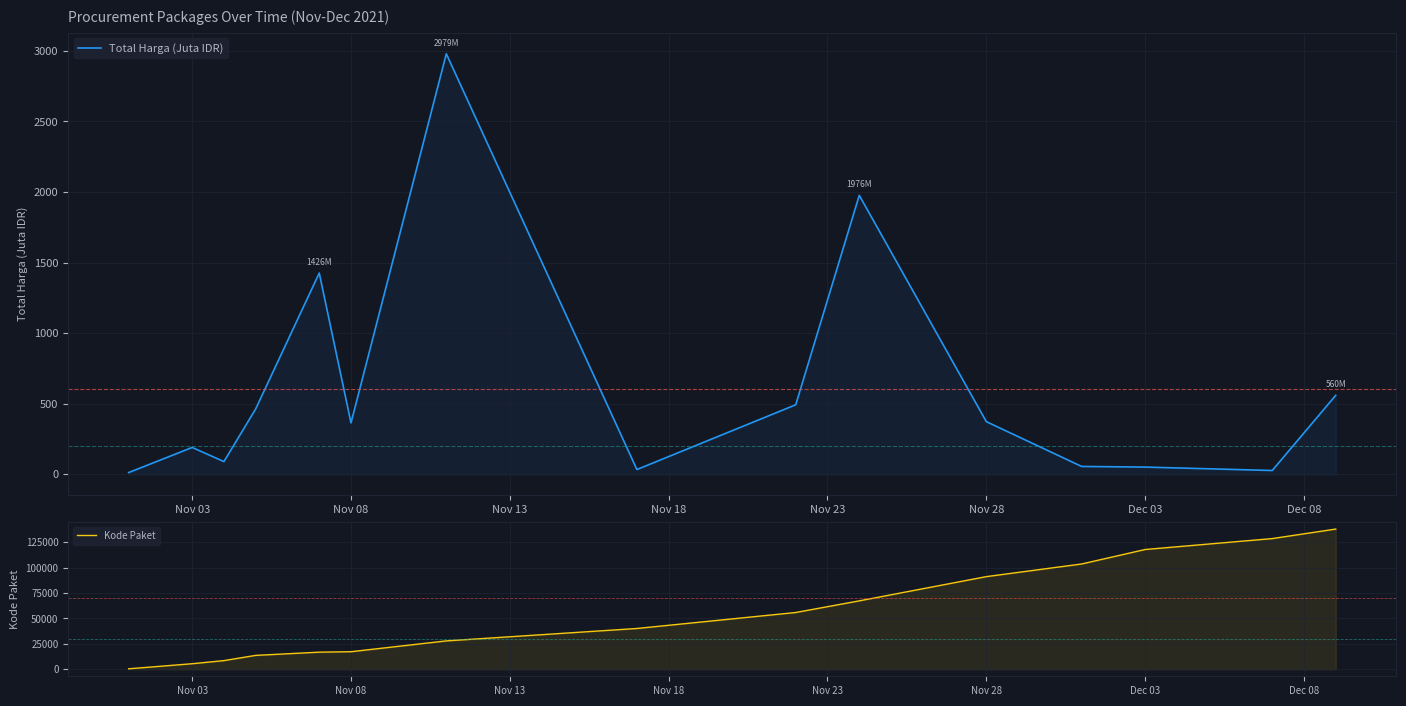

What is the value of the Kode Paket point at the 3rd from the left?

8530.0